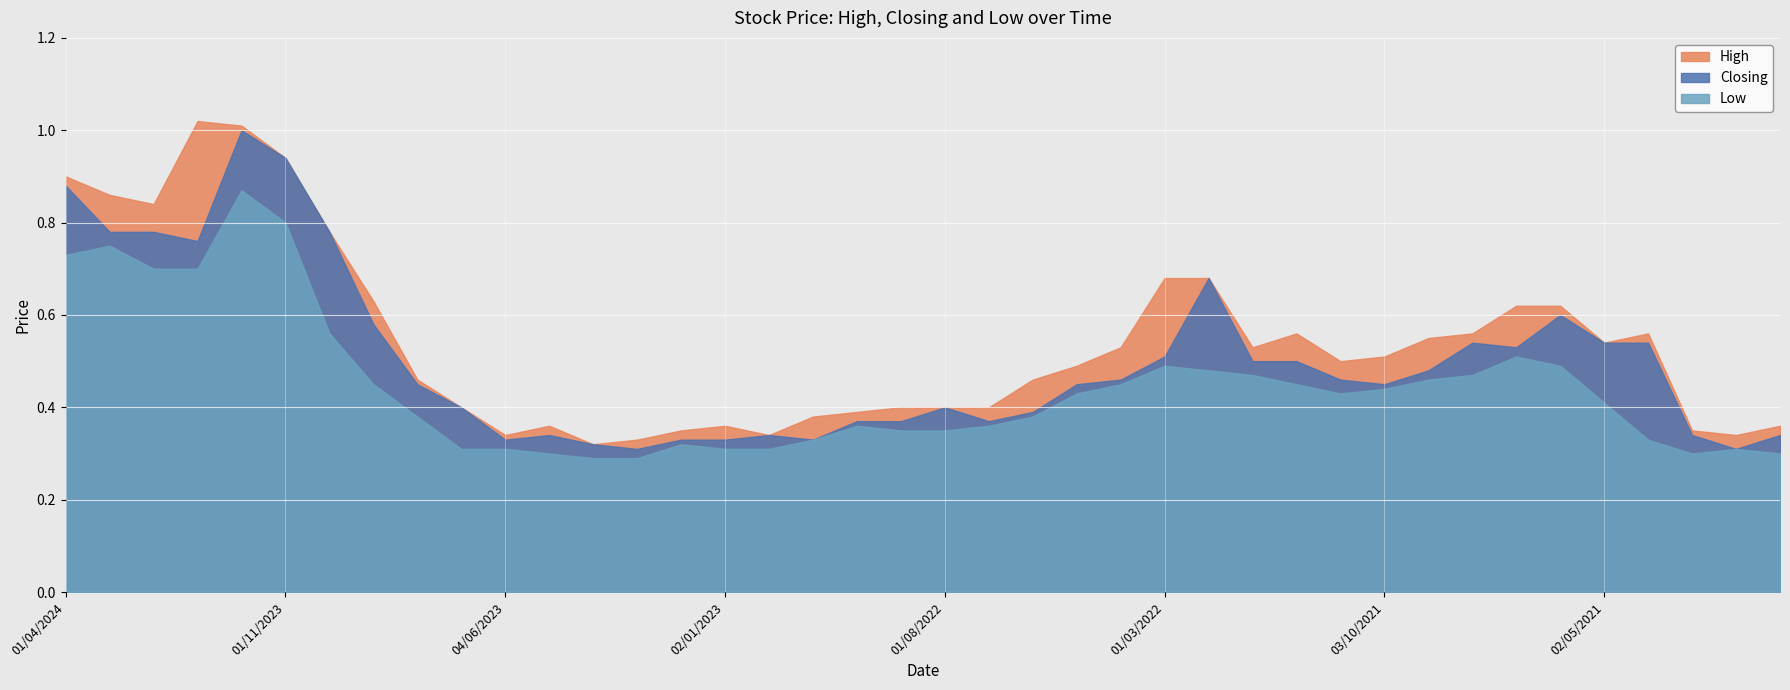

What are all the series names shown in the legend?

High, Closing, Low